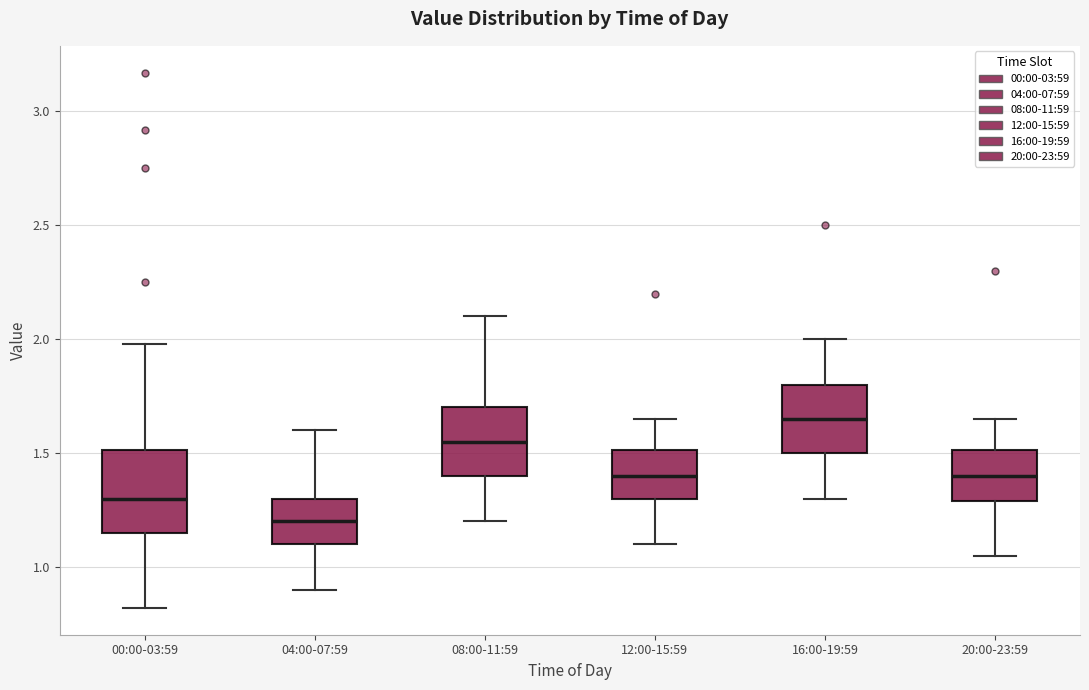

Comparing the boxes themselves (not the whiskers), which one is the tallest?

00:00-03:59